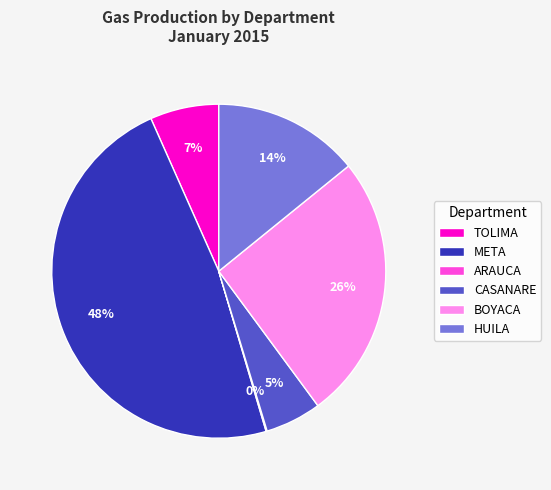

Is there a majority slice in this chart?

No